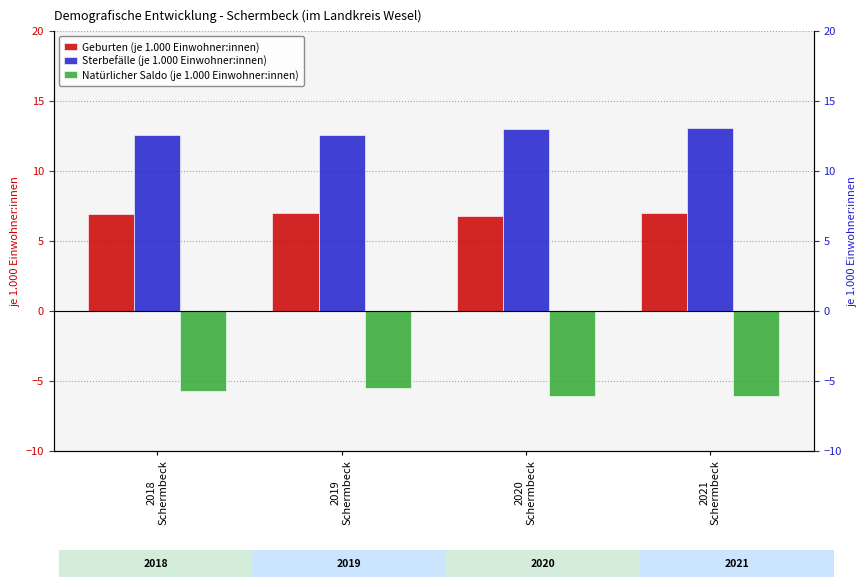

What are all the series names shown in the legend?

Geburten (je 1.000 Einwohner:innen), Sterbefälle (je 1.000 Einwohner:innen), Natürlicher Saldo (je 1.000 Einwohner:innen)